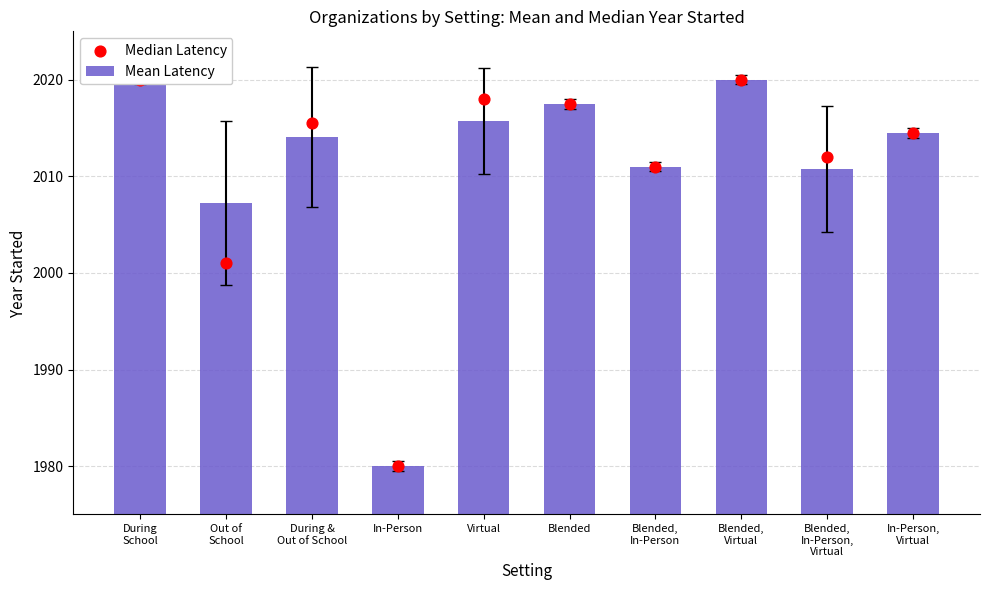

At which category is the sum across all series the highest?

During
School